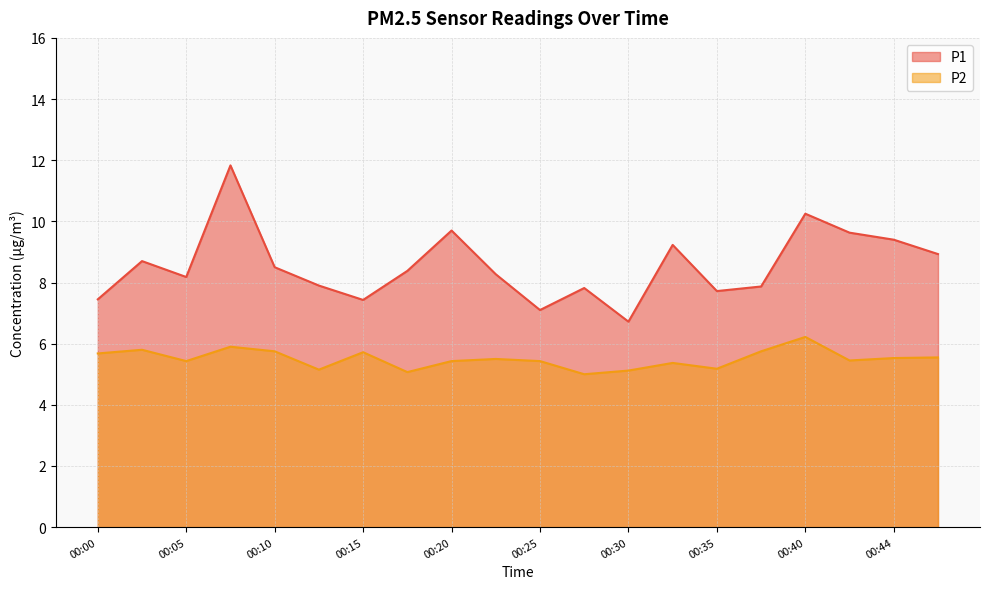

What is the value of the P1 point at the 9th from the left?

9.7